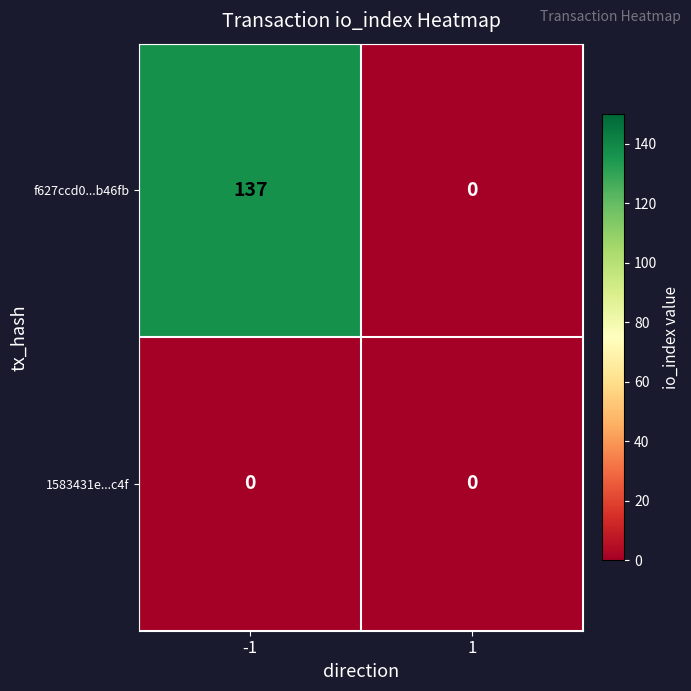

How many data points does each series have?

2